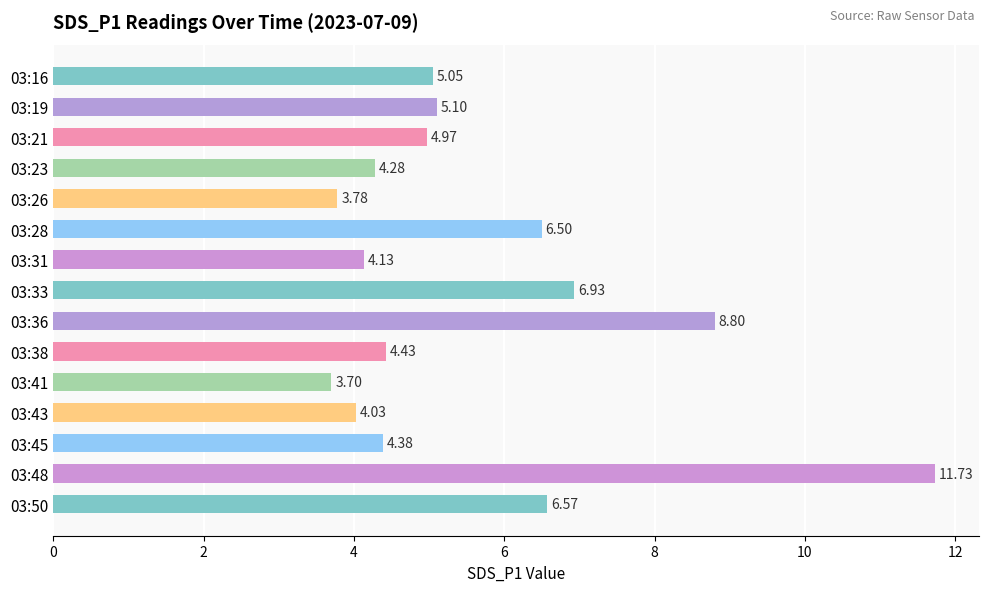

How many distinct data groups are displayed?

1